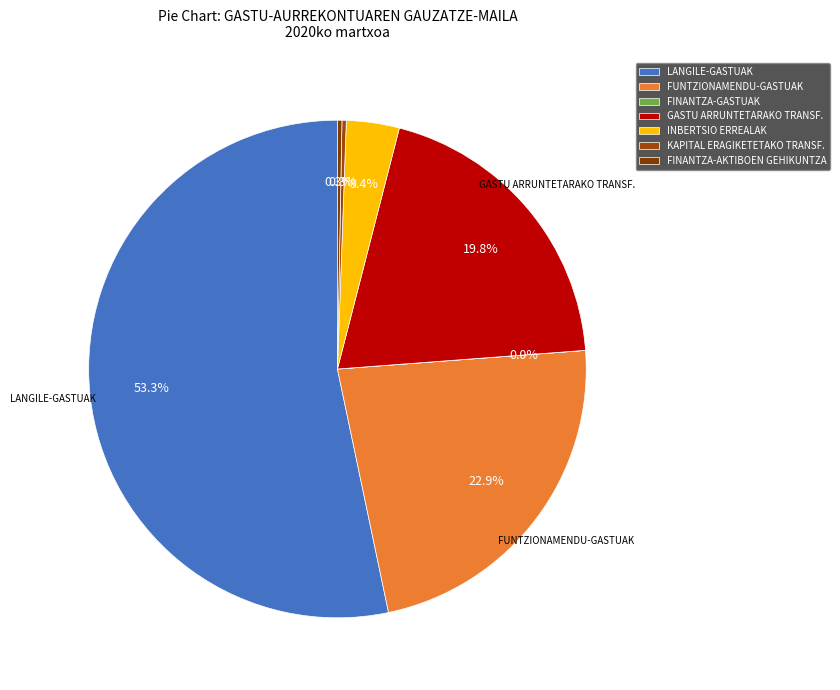

What is the smallest slice in the pie chart?

FINANTZA-GASTUAK